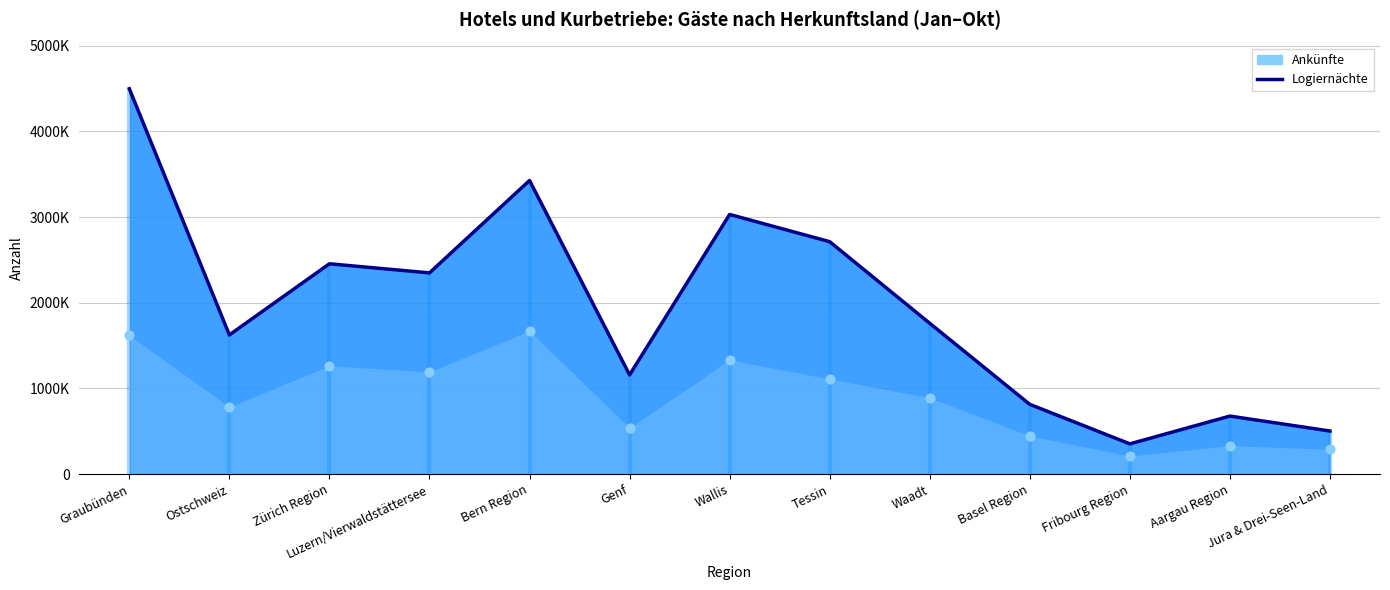

At how many categories does at least one series exceed 1676625?

7